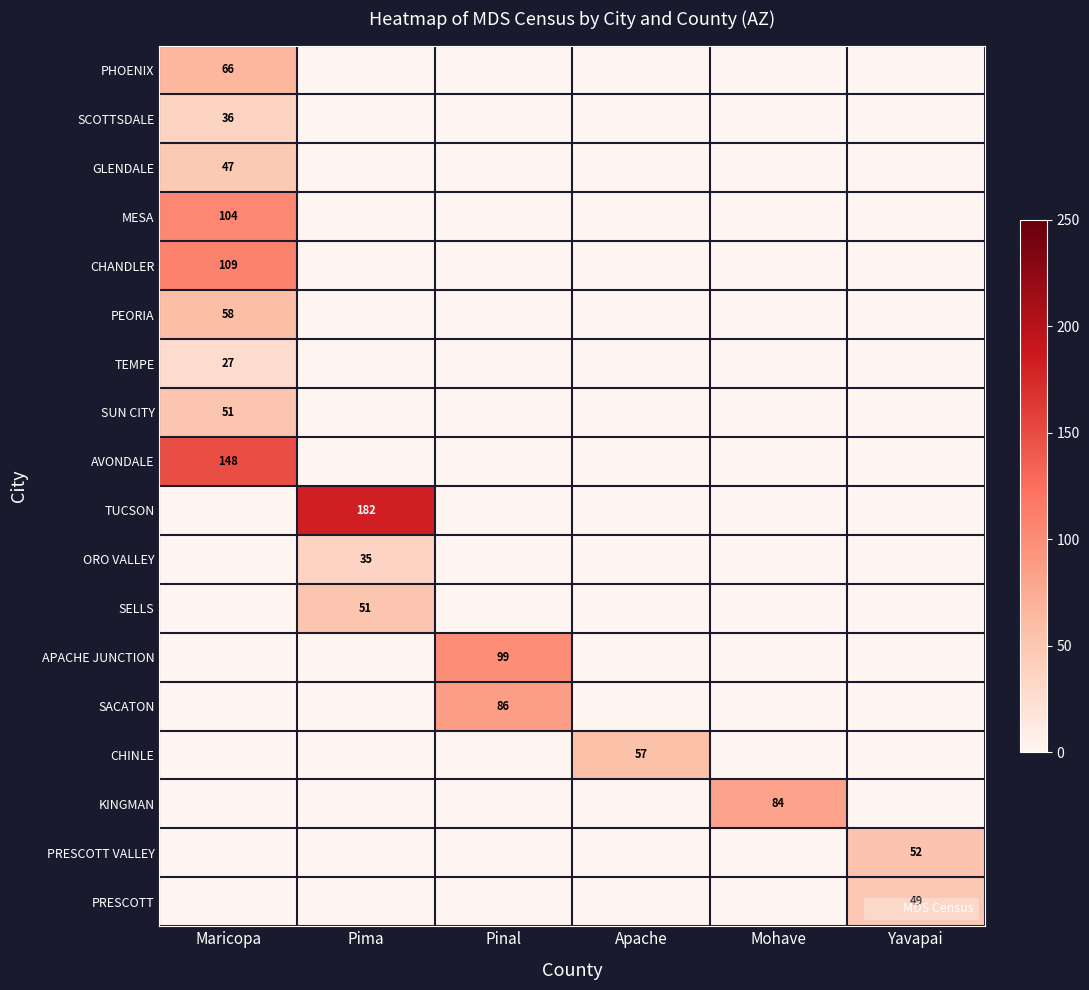

At how many categories does at least one series exceed 101?

2